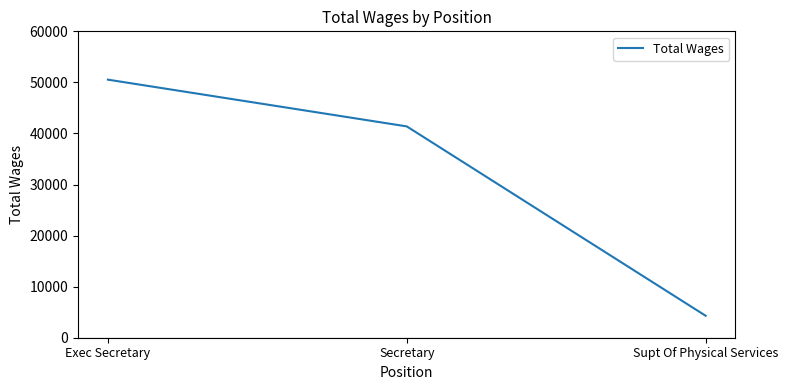

Reading left to right, transcribe all the data shown in this chart.

50538	41385	4306